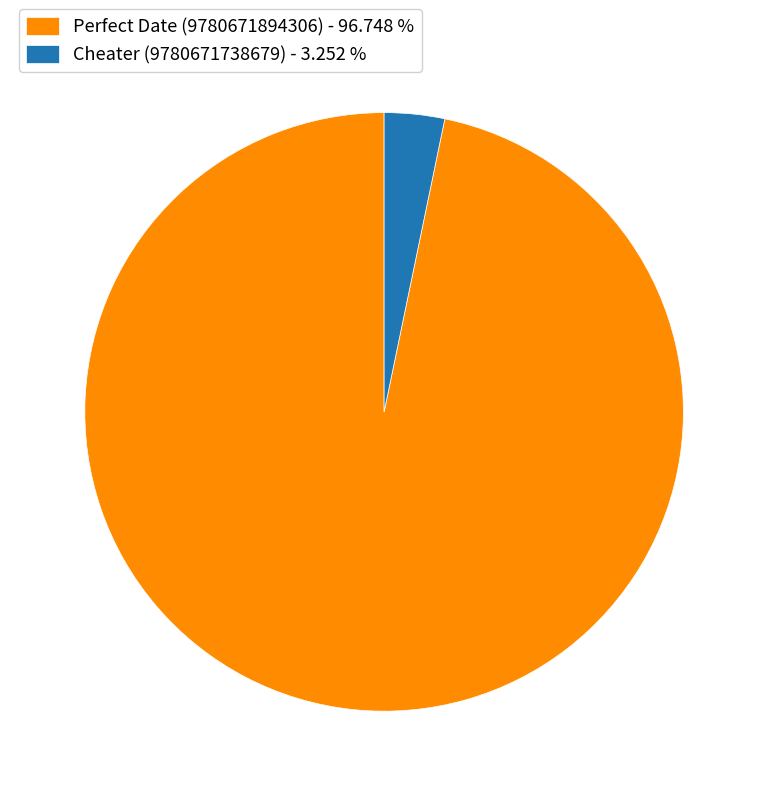

Combined, do Cheater (9780671738679) and Perfect Date (9780671894306) account for over 50%?

Yes